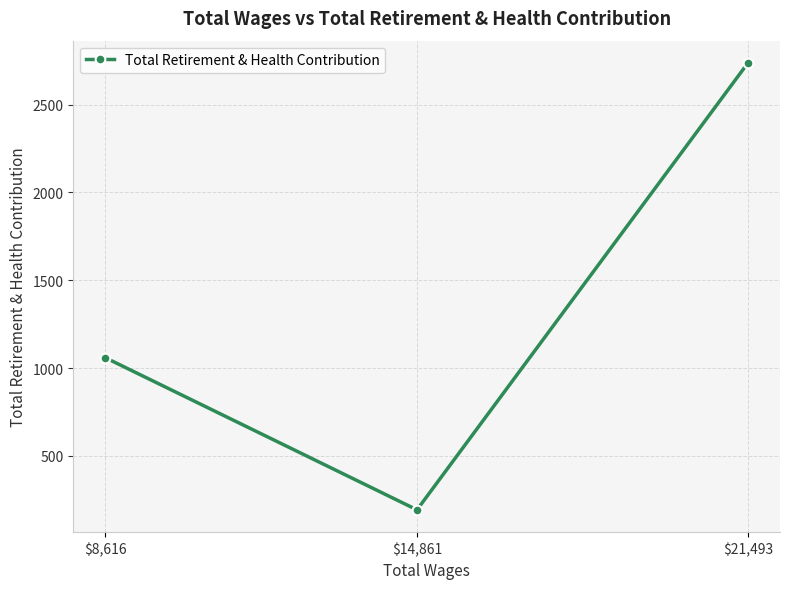

The value at $8,616 is 1059. True or false?

True